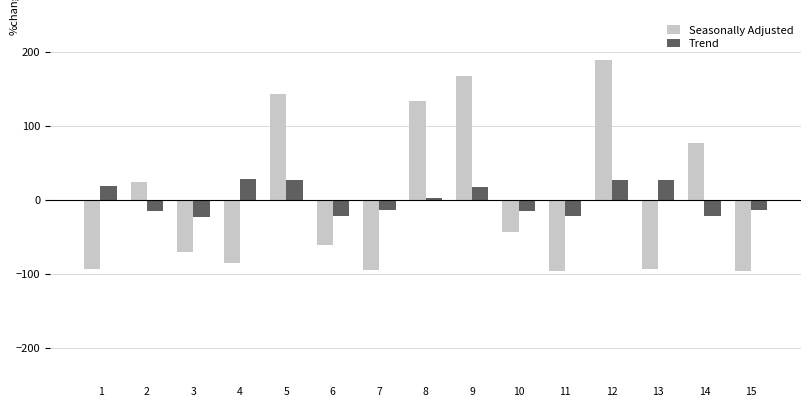

What is the difference between the maximum and second lowest values in the Trend series?

50.1